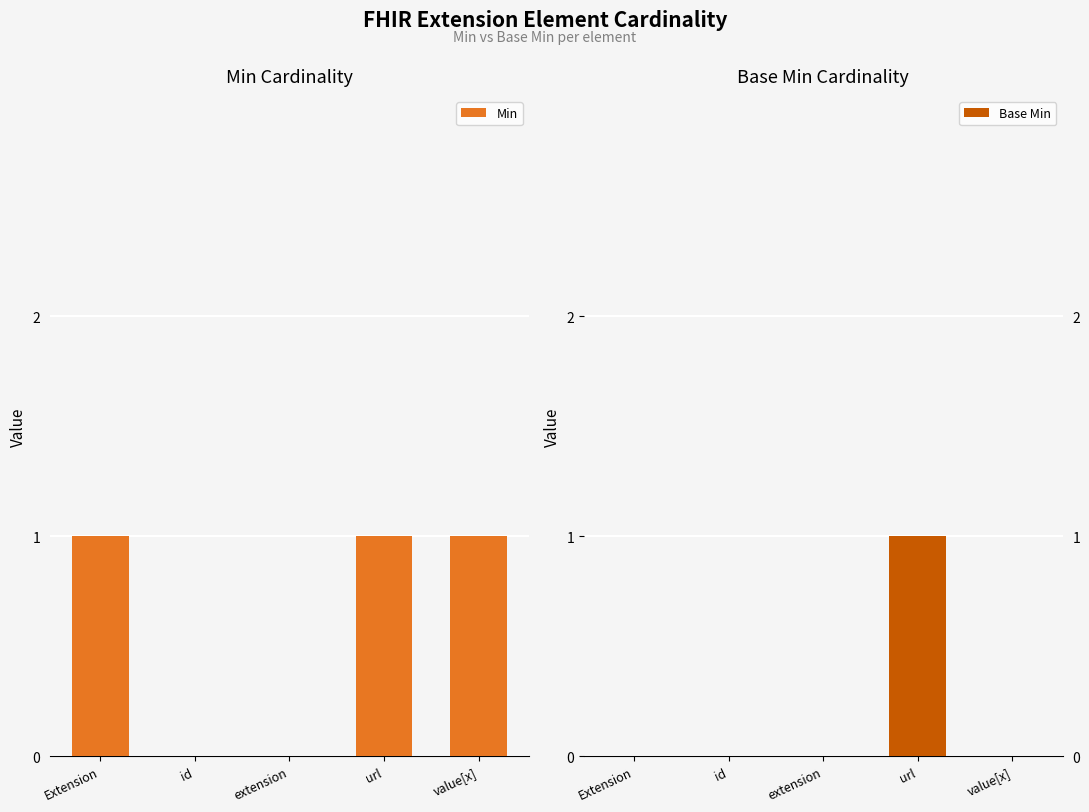

What is the sum of all Min values?

3